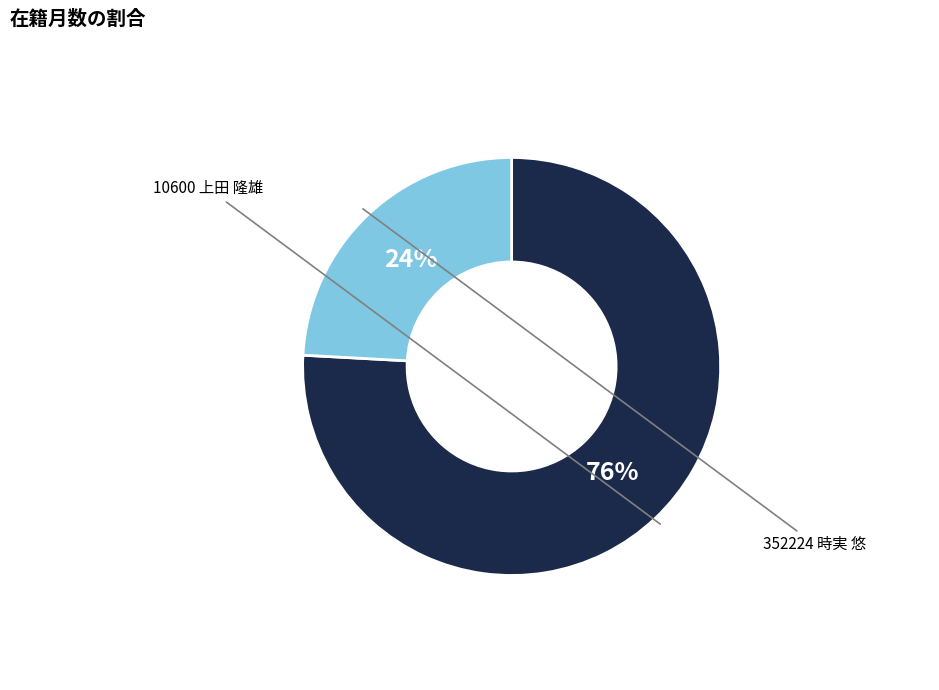

Count the number of slices in the pie.

2